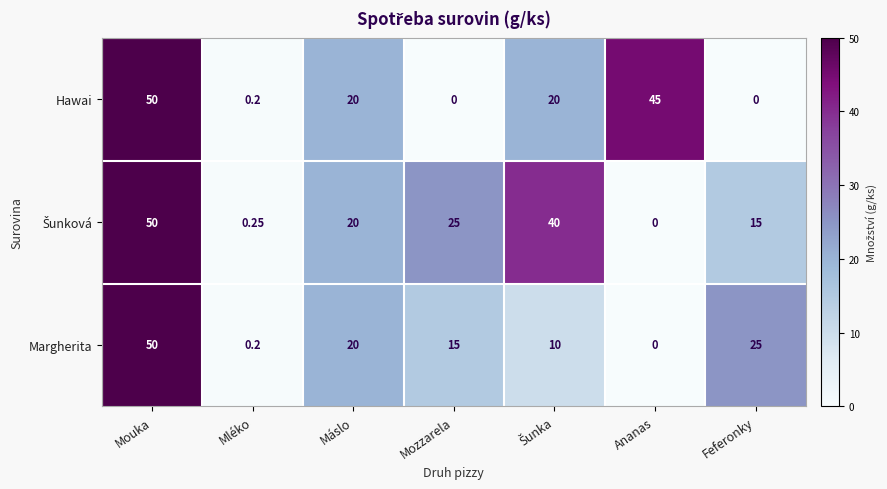

Between Máslo and Ananas, which series saw the biggest shift?

Hawai